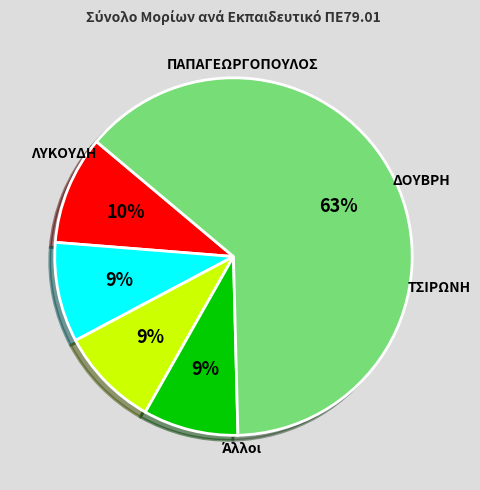

How many segments does this pie chart have?

5